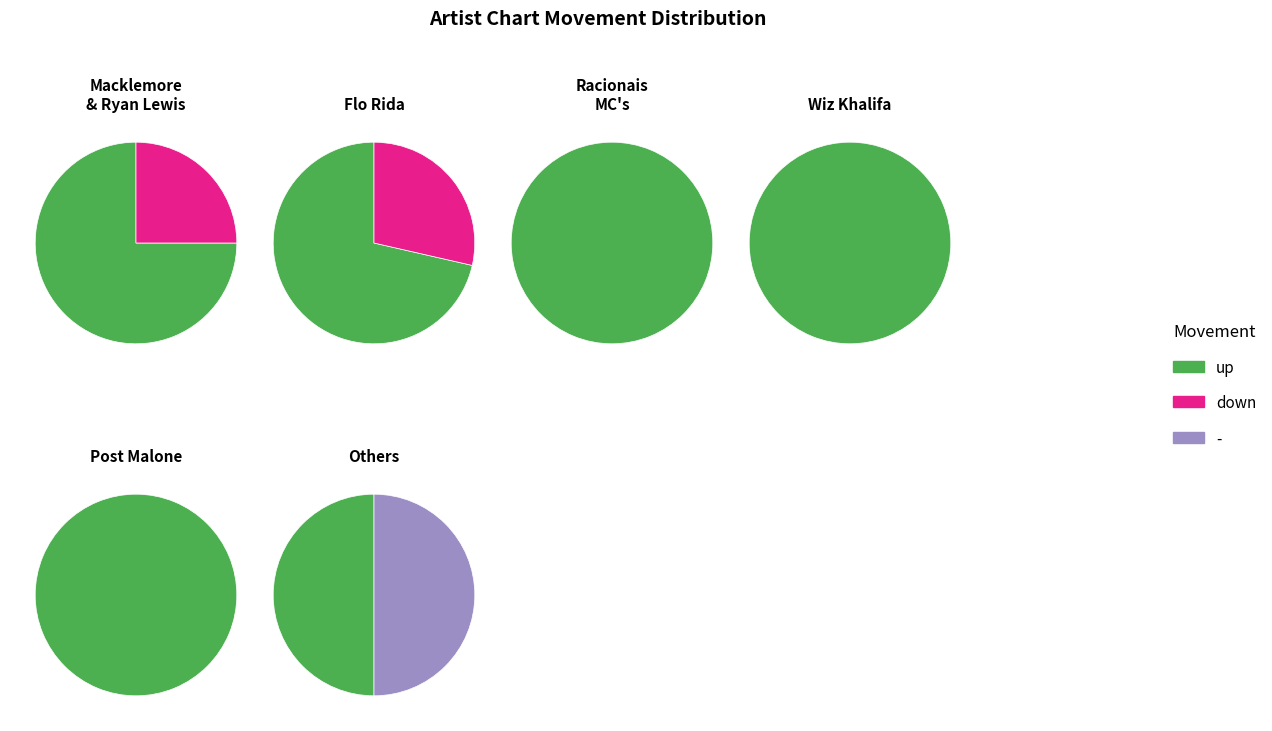

To the nearest percent, what portion does down represent?

10%